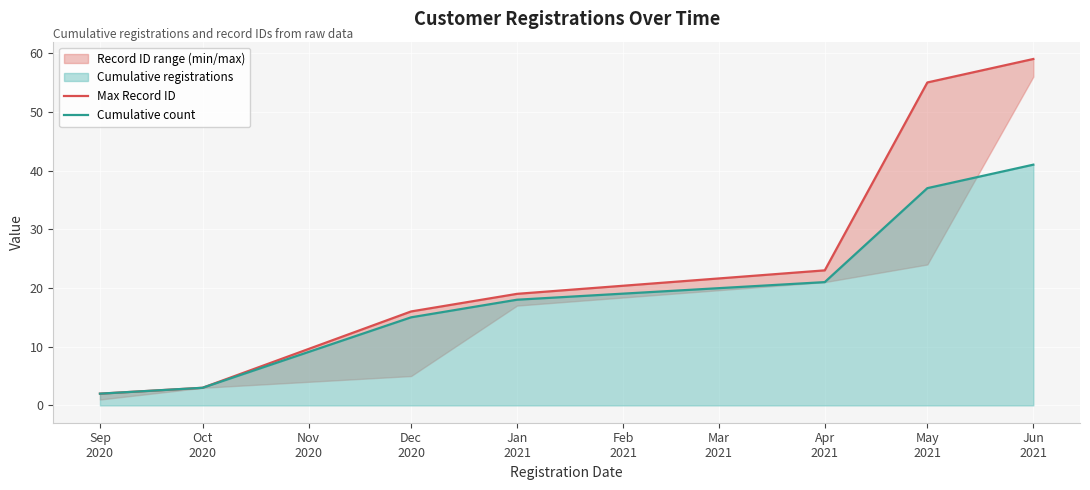

What position from the left is Jan 2021?

4